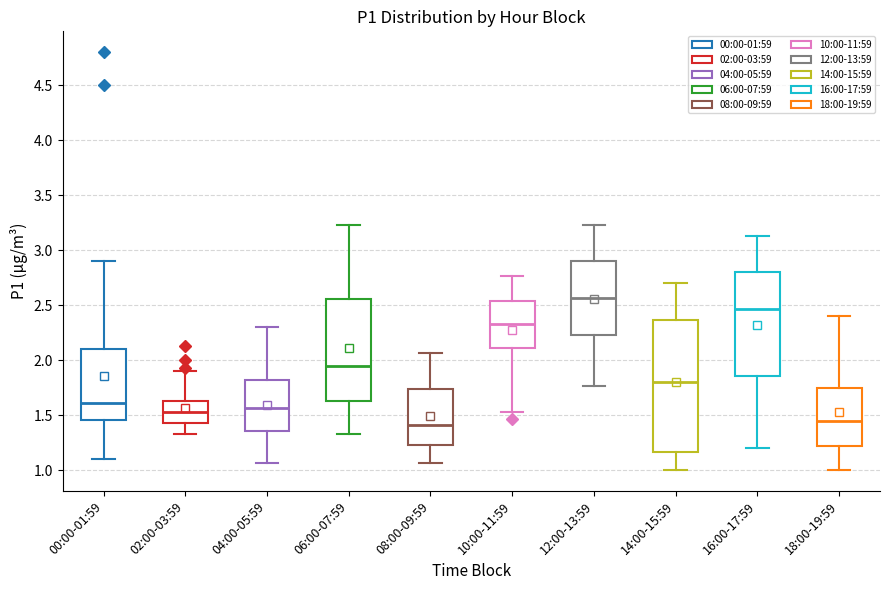

Reading left to right, transcribe this box plot: for each box, give where its median line is, the range the box spans, and where its two whiskers end, as read against the y-axis. The values are not printed on the chart, so give them approximately, as read against the axis.

00:00-01:59: median 1.60, box 1.45 to 2.10, whiskers 1.10 to 2.90
02:00-03:59: median 1.55, box 1.45 to 1.65, whiskers 1.35 to 1.90
04:00-05:59: median 1.55, box 1.35 to 1.80, whiskers 1.05 to 2.30
06:00-07:59: median 1.95, box 1.65 to 2.55, whiskers 1.35 to 3.25
08:00-09:59: median 1.40, box 1.25 to 1.75, whiskers 1.05 to 2.05
10:00-11:59: median 2.35, box 2.10 to 2.55, whiskers 1.55 to 2.75
12:00-13:59: median 2.55, box 2.25 to 2.90, whiskers 1.75 to 3.25
14:00-15:59: median 1.80, box 1.15 to 2.35, whiskers 1.00 to 2.70
16:00-17:59: median 2.45, box 1.85 to 2.80, whiskers 1.20 to 3.15
18:00-19:59: median 1.45, box 1.20 to 1.75, whiskers 1.00 to 2.40